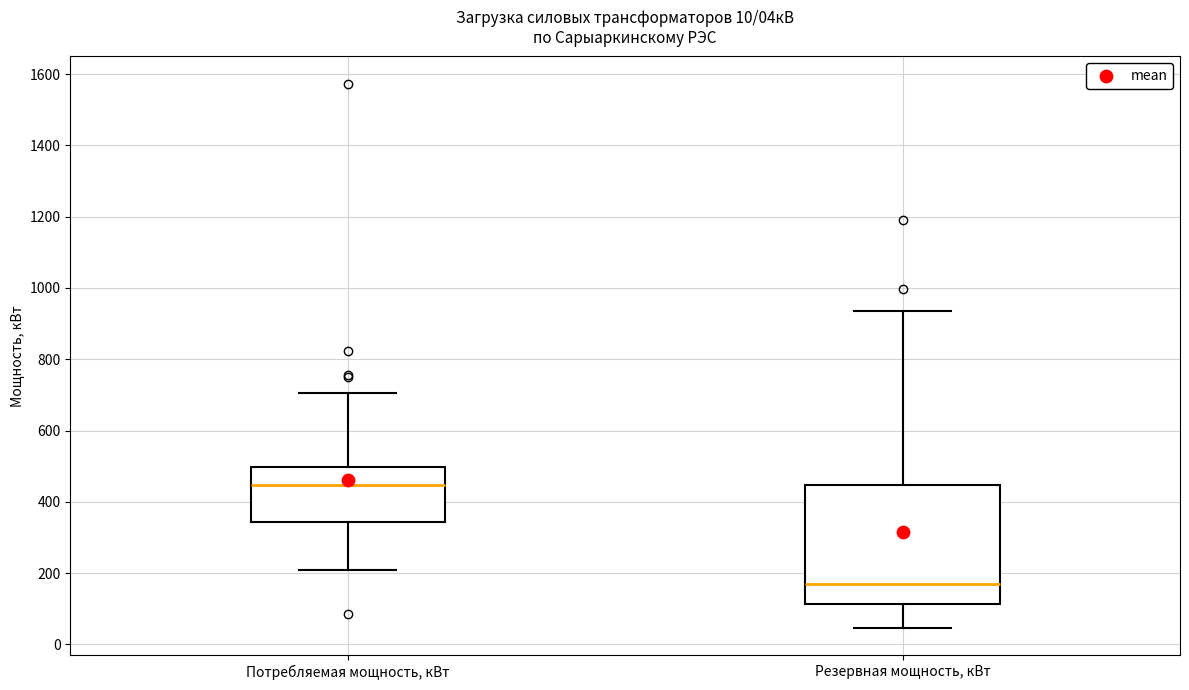

Which box has the highest median line?

Потребляемая мощность, кВт